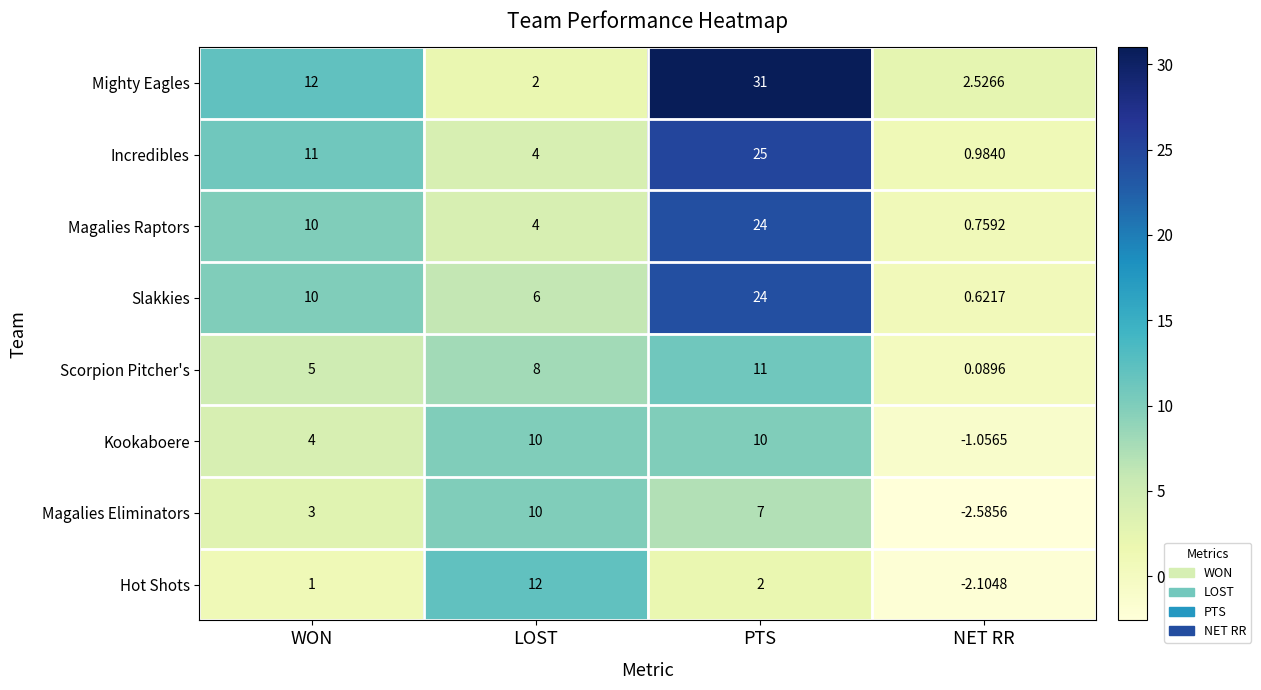

Which category has the highest value across all series?

PTS